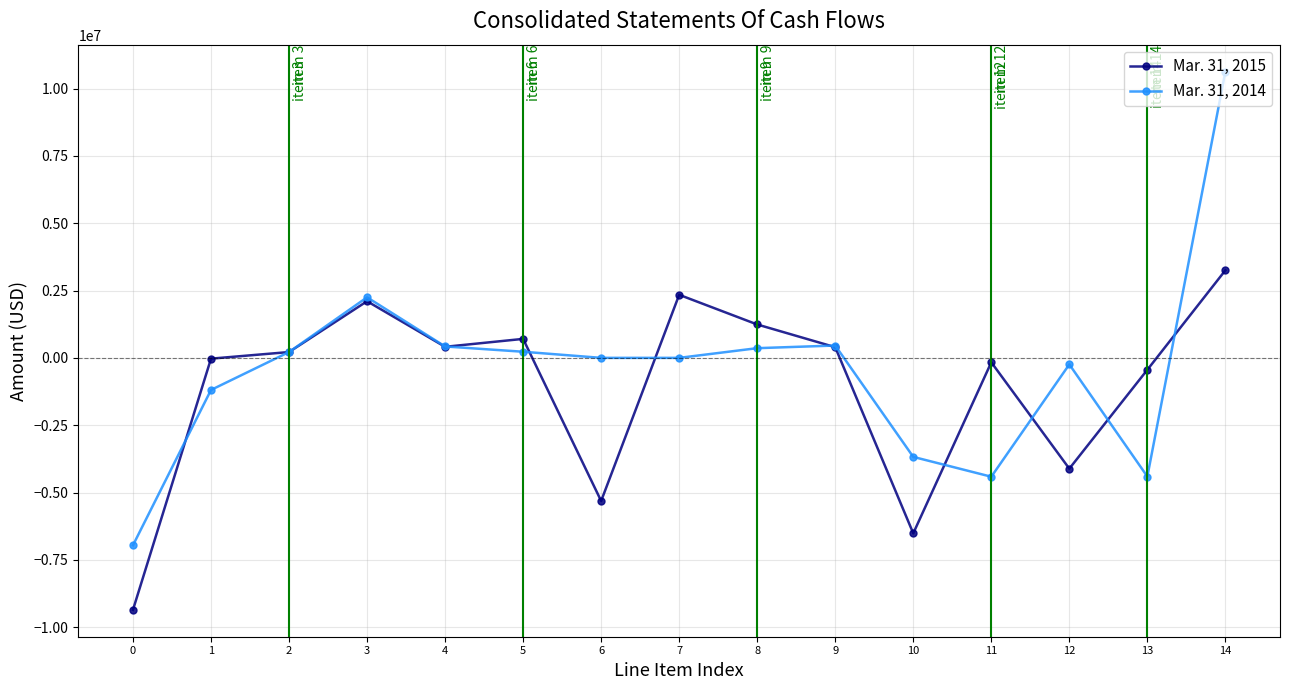

What is the difference between the maximum and minimum values in the Mar. 31, 2015 series?

12608712